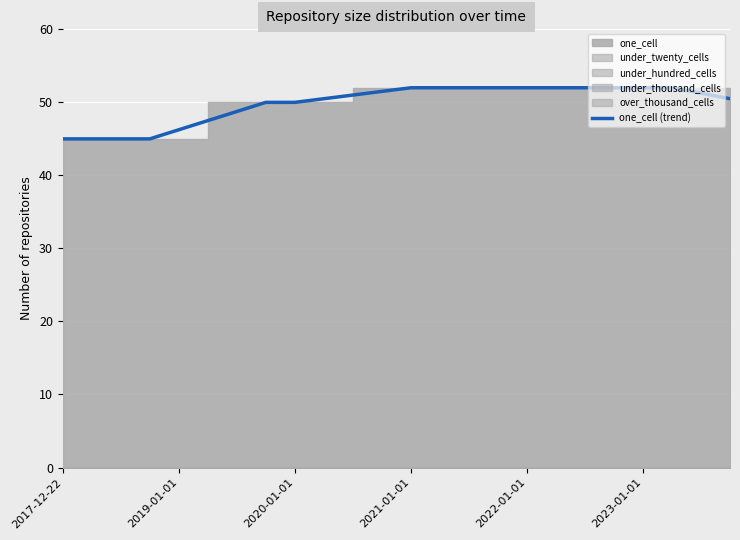

How many data points are above 51?

12